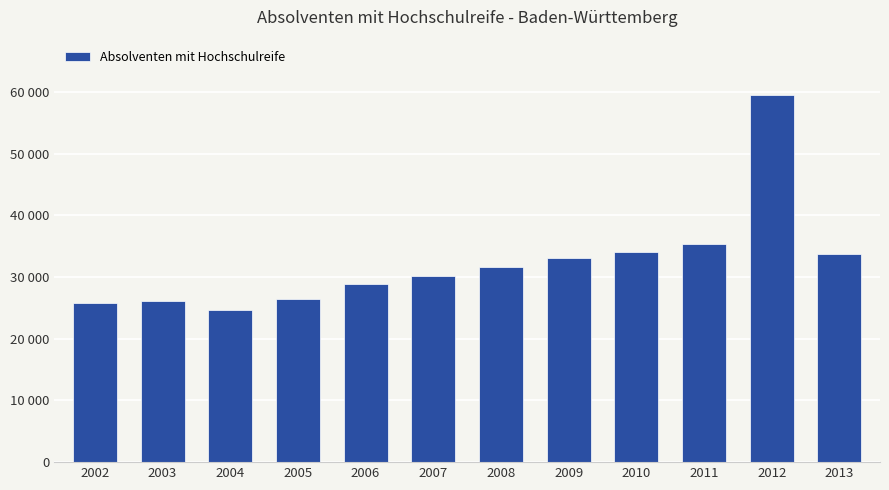

Where is the data nearest to the value 42058?

2011